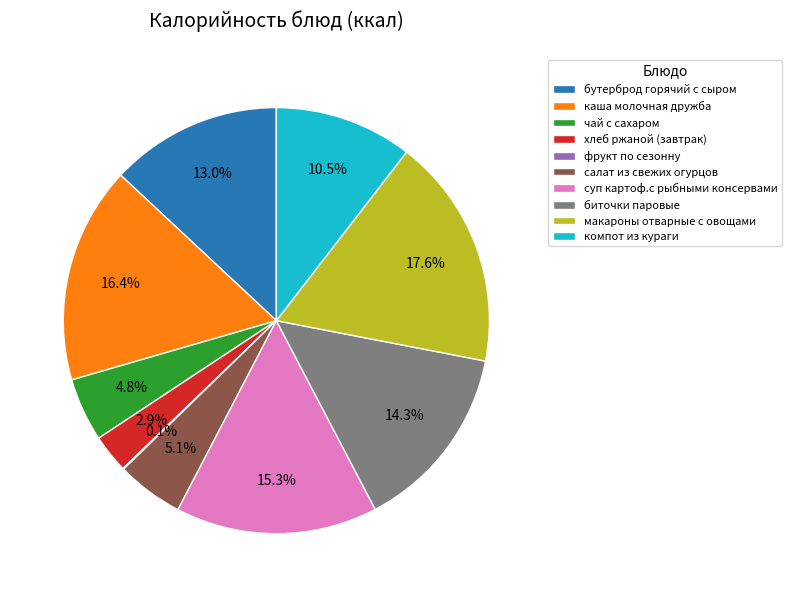

Which category has the biggest portion of the pie?

макароны отварные с овощами